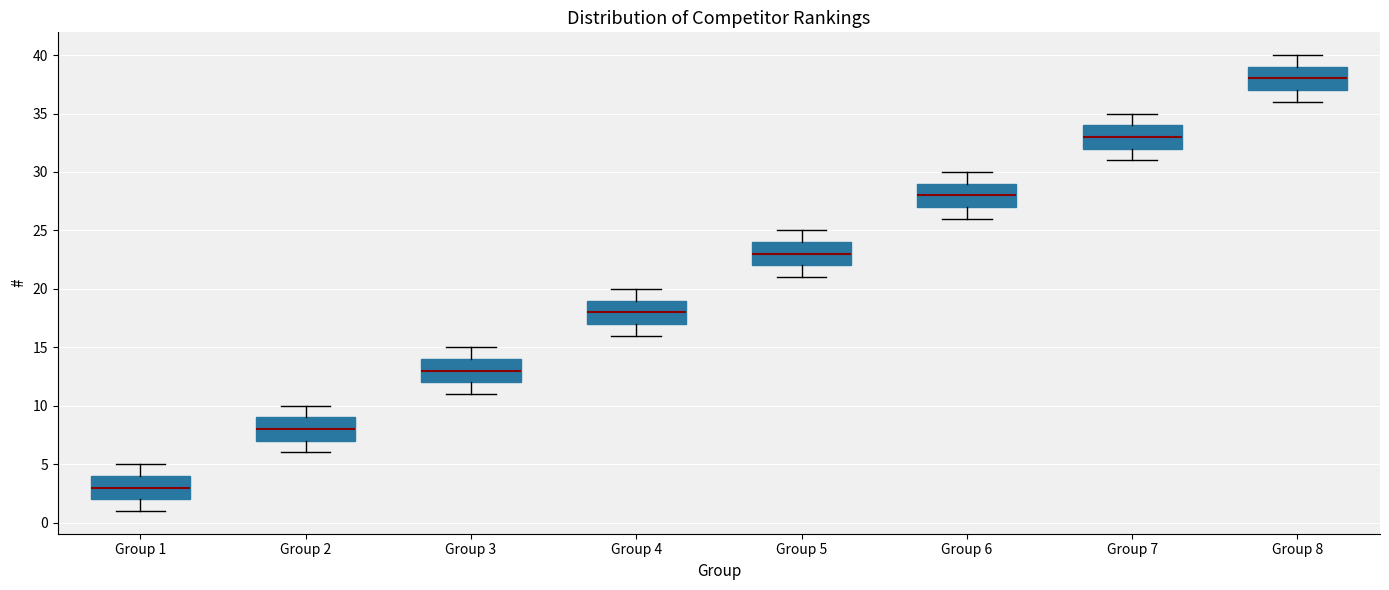

Where is the upper edge of the box for Group 4 on the y-axis? The values are not printed on the chart, so give them approximately, as read against the axis.

19